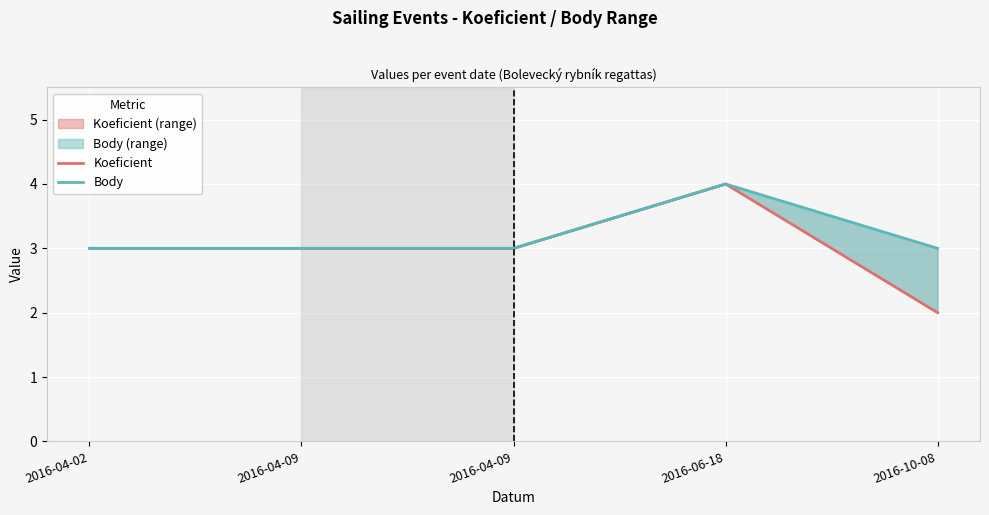

What is the difference between the Body values at 2016-04-09 and 2016-06-18?

1